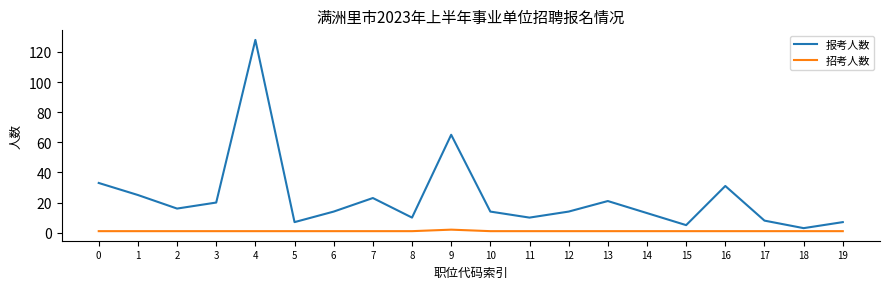

List the series in order of their overall mean, lowest first.

招考人数, 报考人数